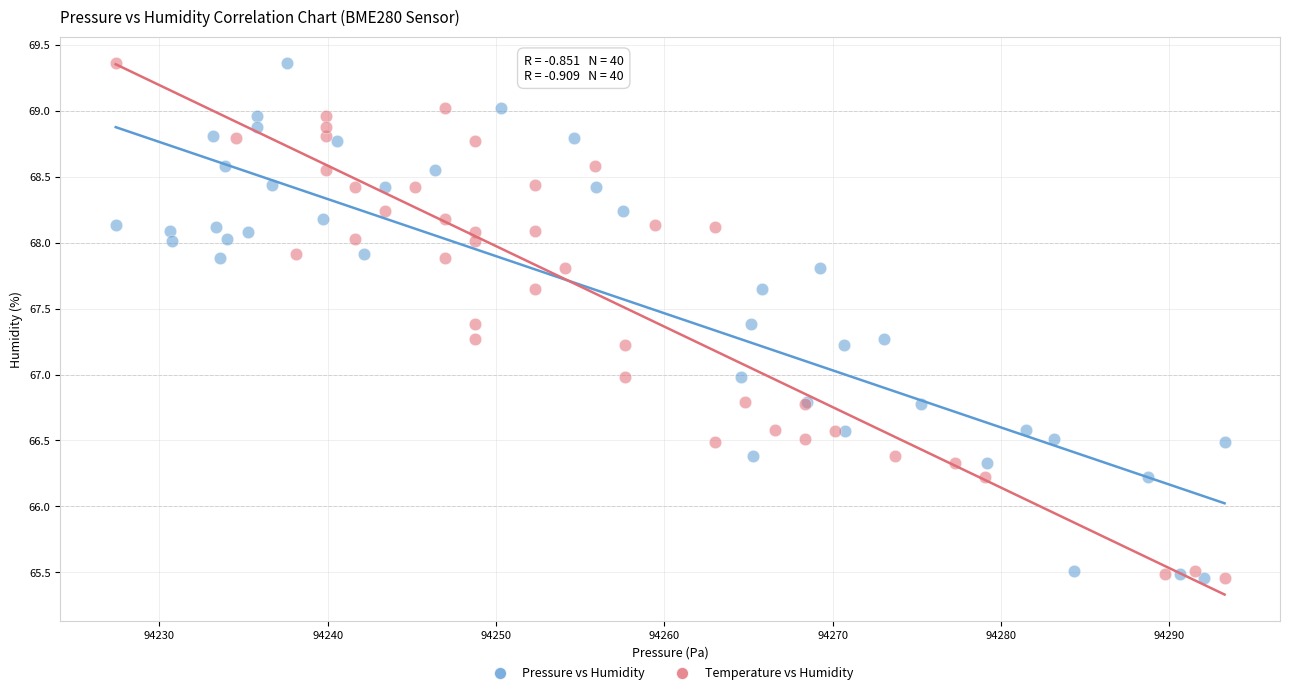

What are all the series names shown in the legend?

Pressure vs Humidity, Temperature vs Humidity